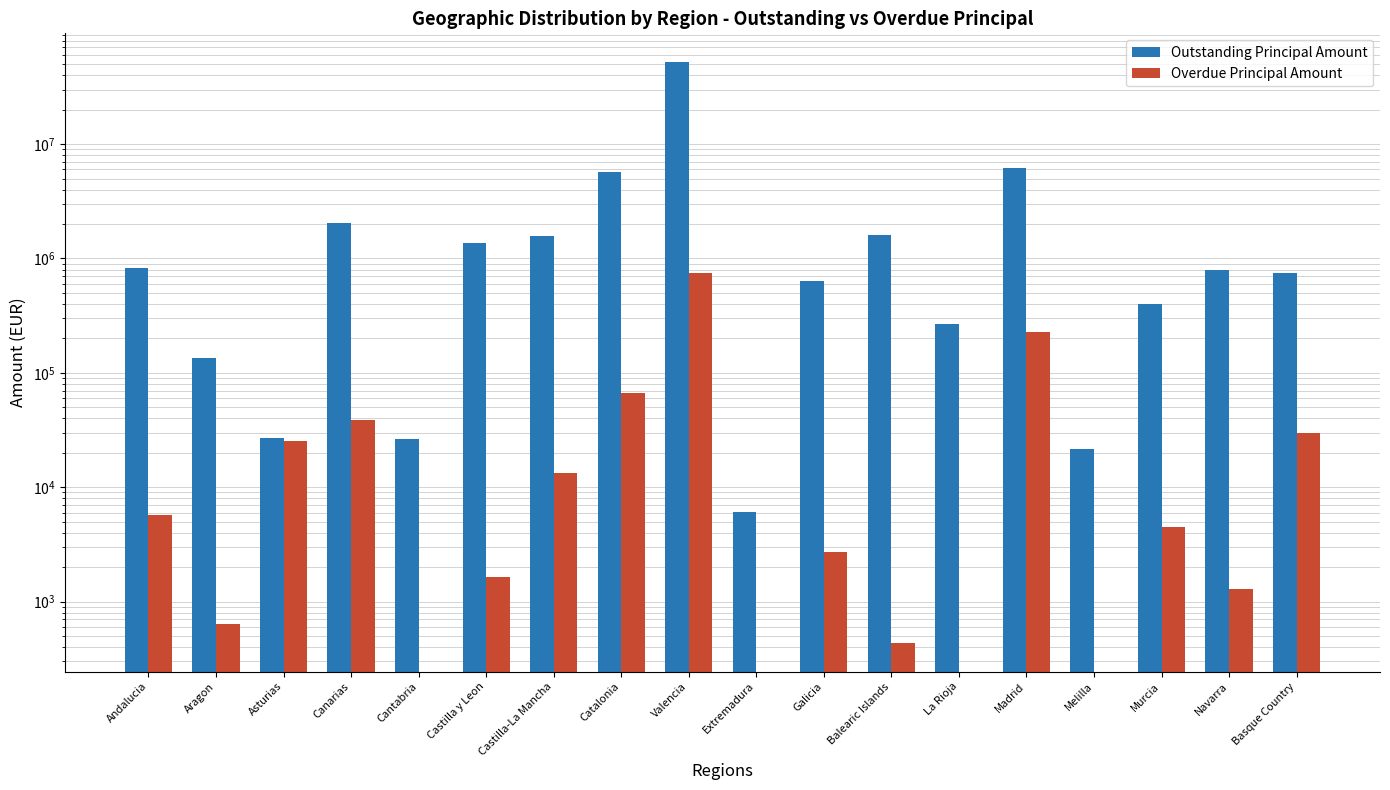

At which category does the chart reach its minimum across all series?

Cantabria